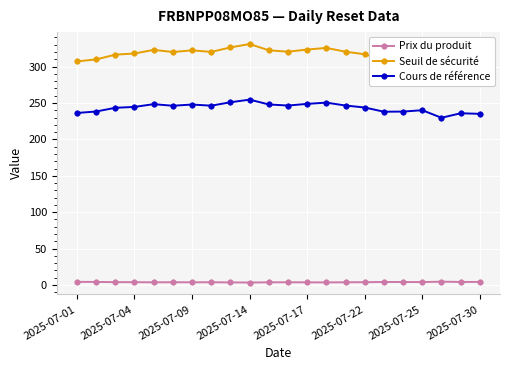

True or false: Cours de référence has more than 2 points higher than both neighbors.

True